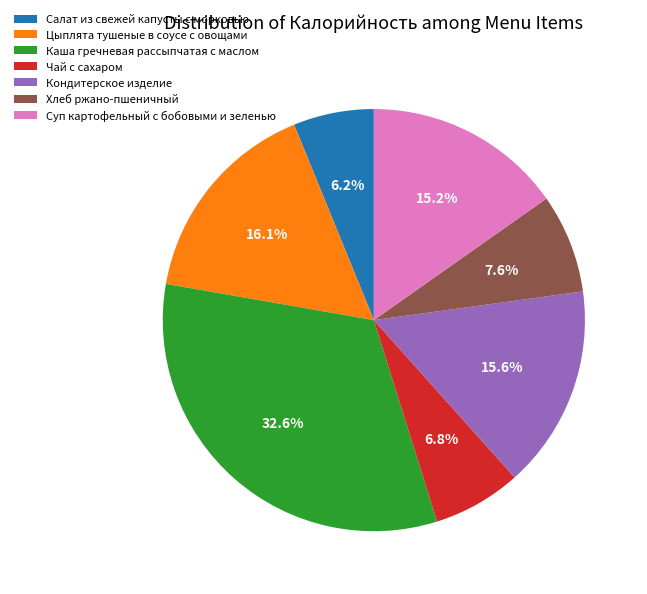

The Чай с сахаром slice represents 1% of the pie. True or false?

False